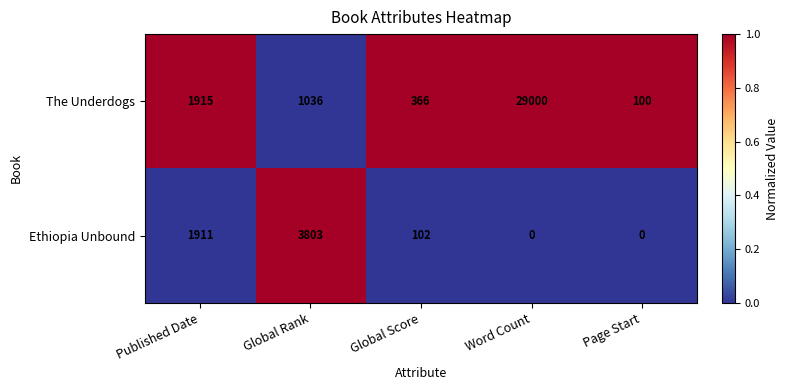

List the series in order of their peak value, highest first.

The Underdogs, Ethiopia Unbound